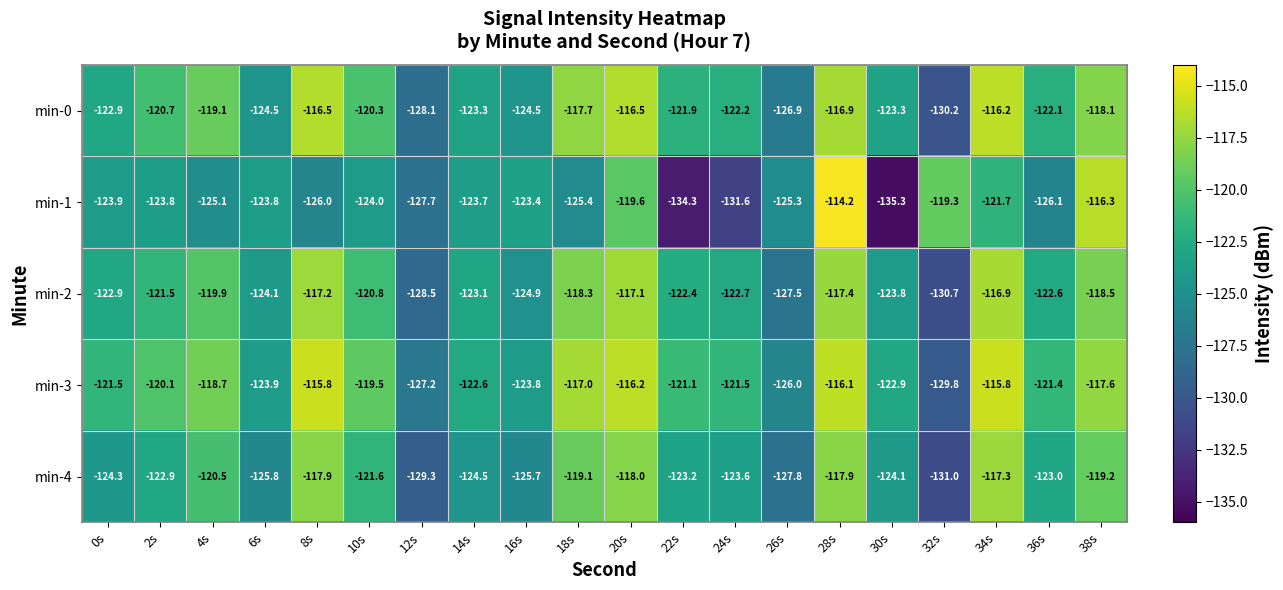

Which series has the widest spread of values?

min-1